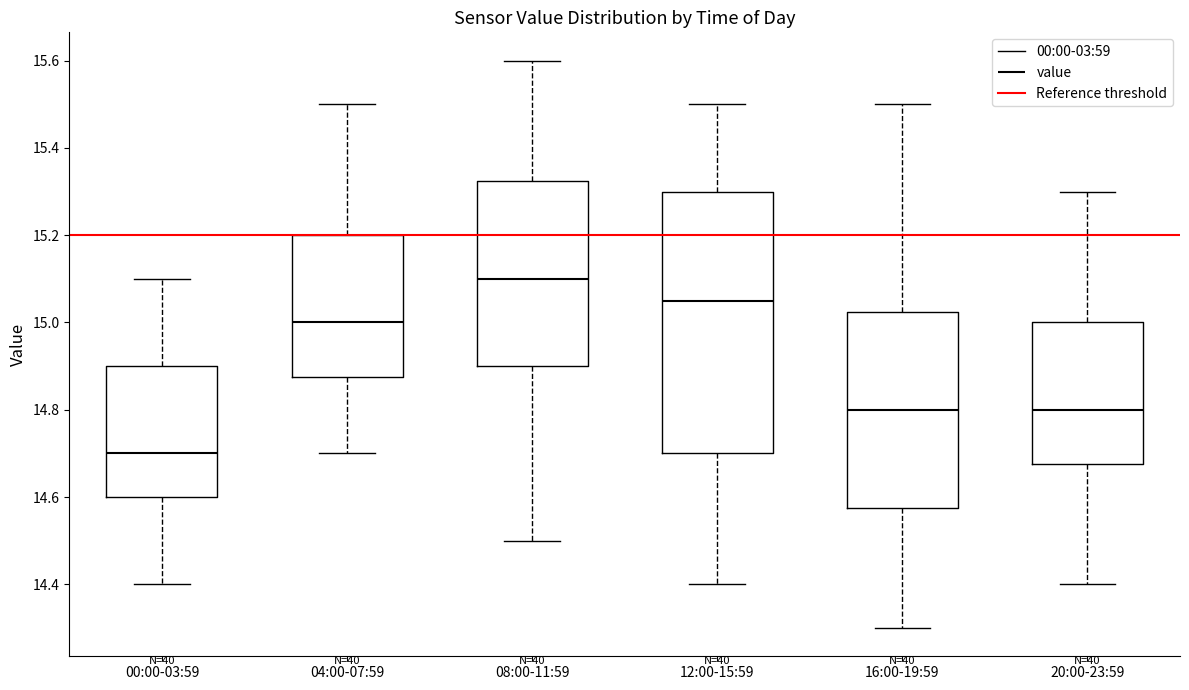

Where does the upper whisker of the box for 08:00-11:59 end on the y-axis? The values are not printed on the chart, so give them approximately, as read against the axis.

15.60